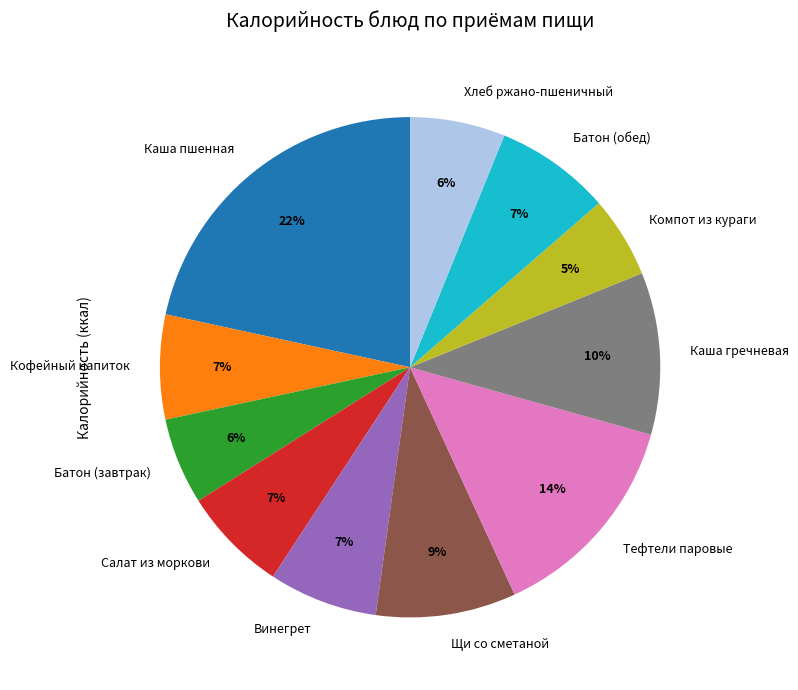

Approximately how many times larger is the value at Винегрет compared to Каша пшенная?

0.3